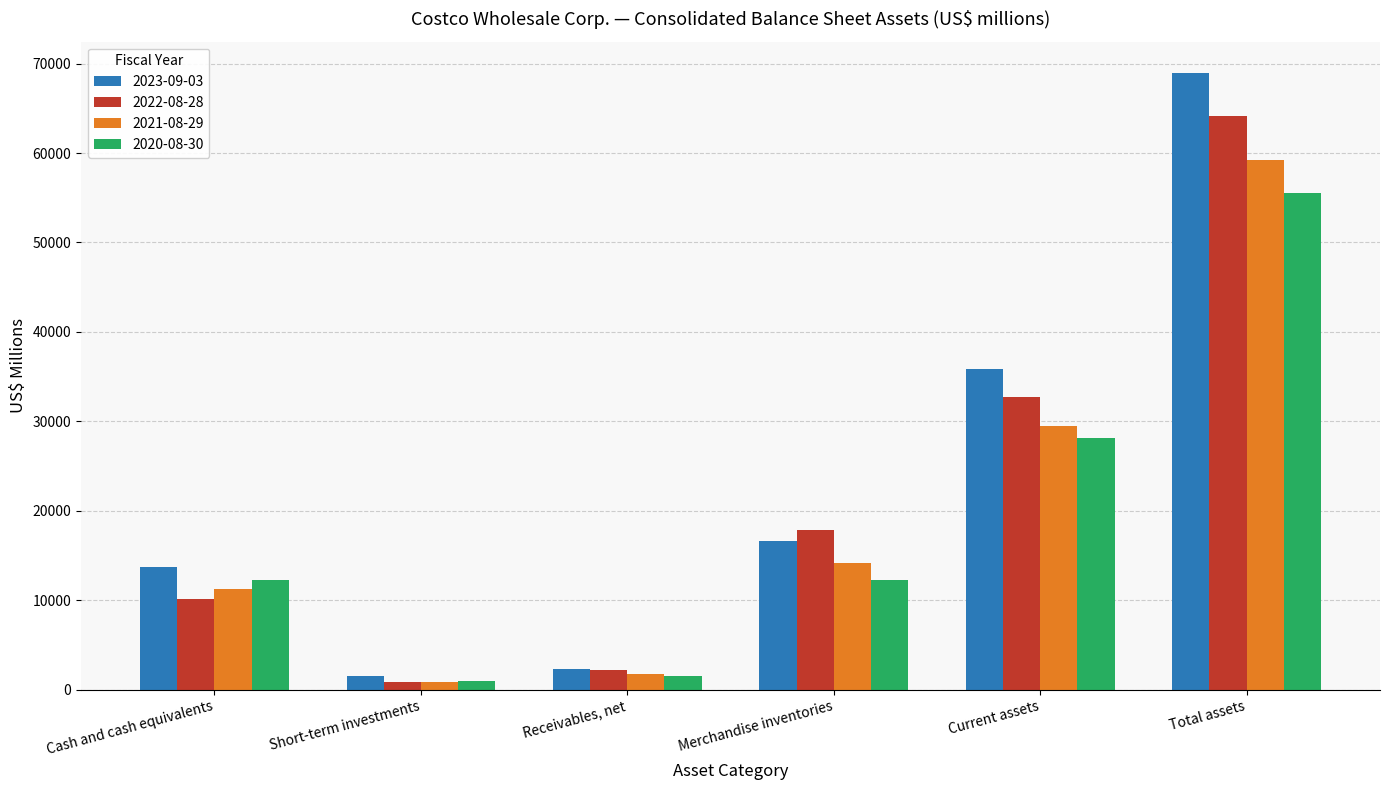

What is the smallest value displayed?

846